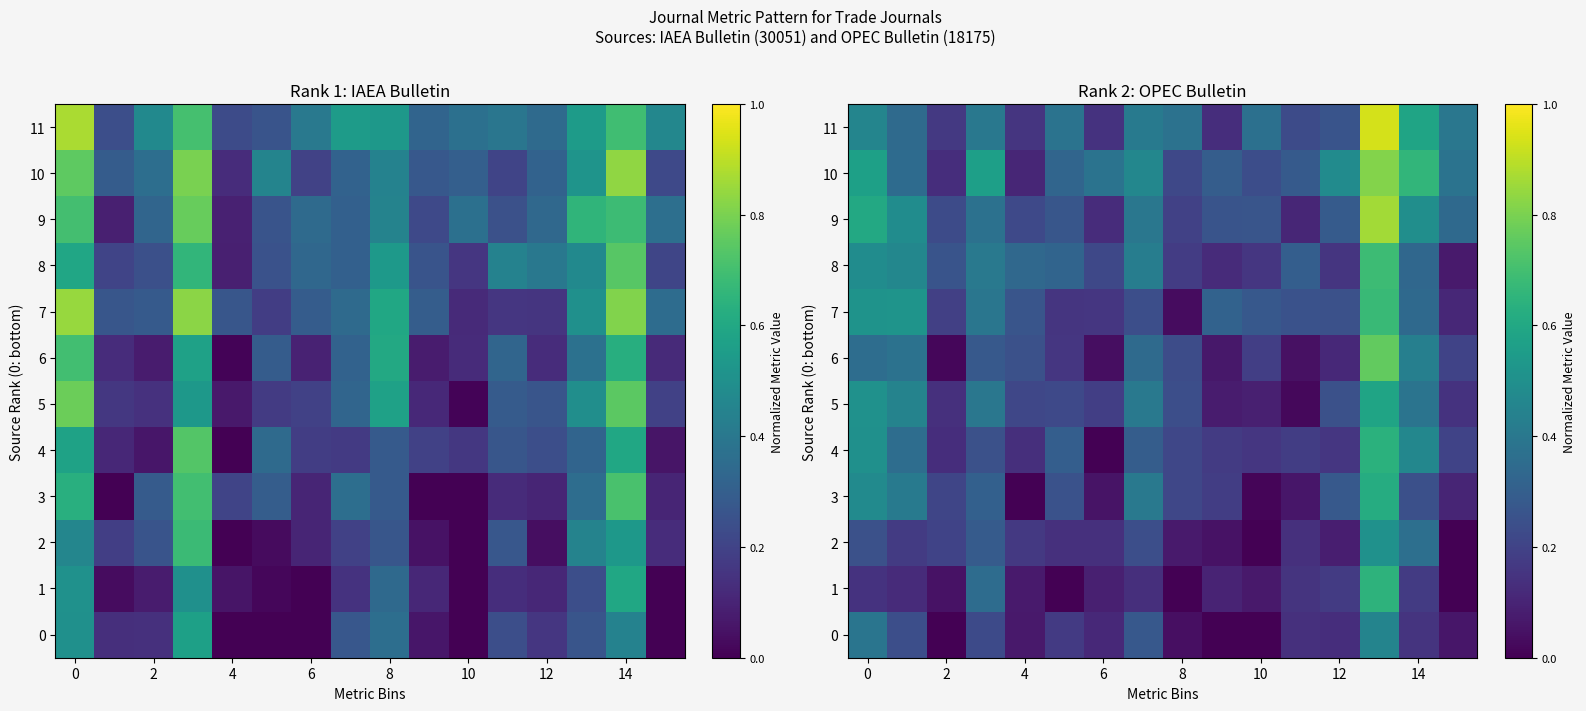

The 9 series shows 0.2 at 2. True or false?

True